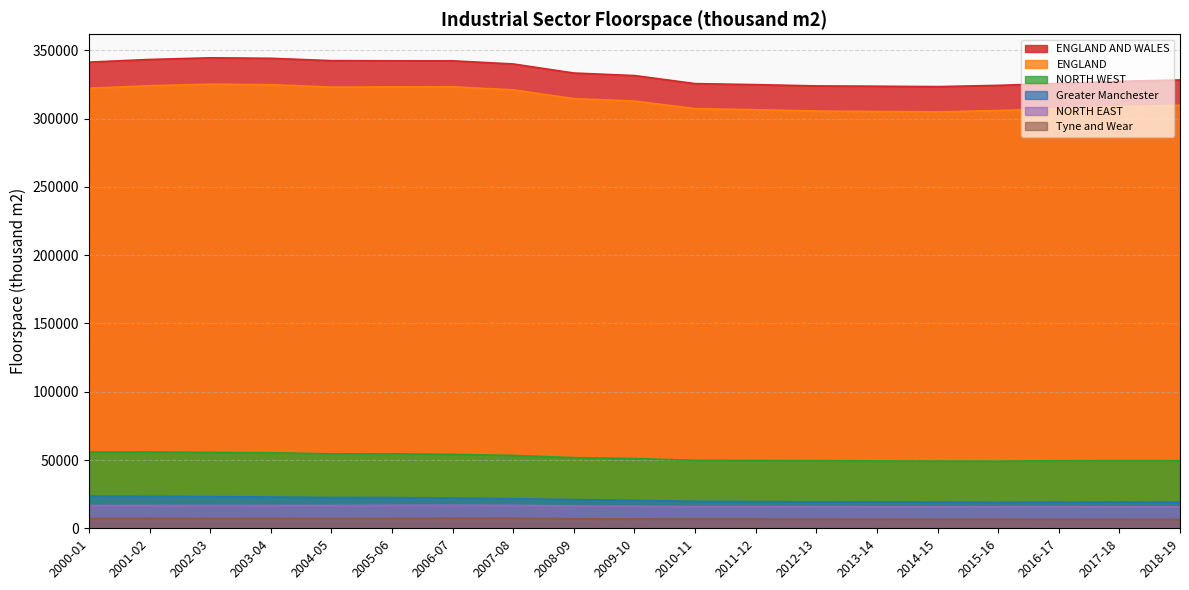

What is the spread (max minus min) of values at 2015-16?

317745